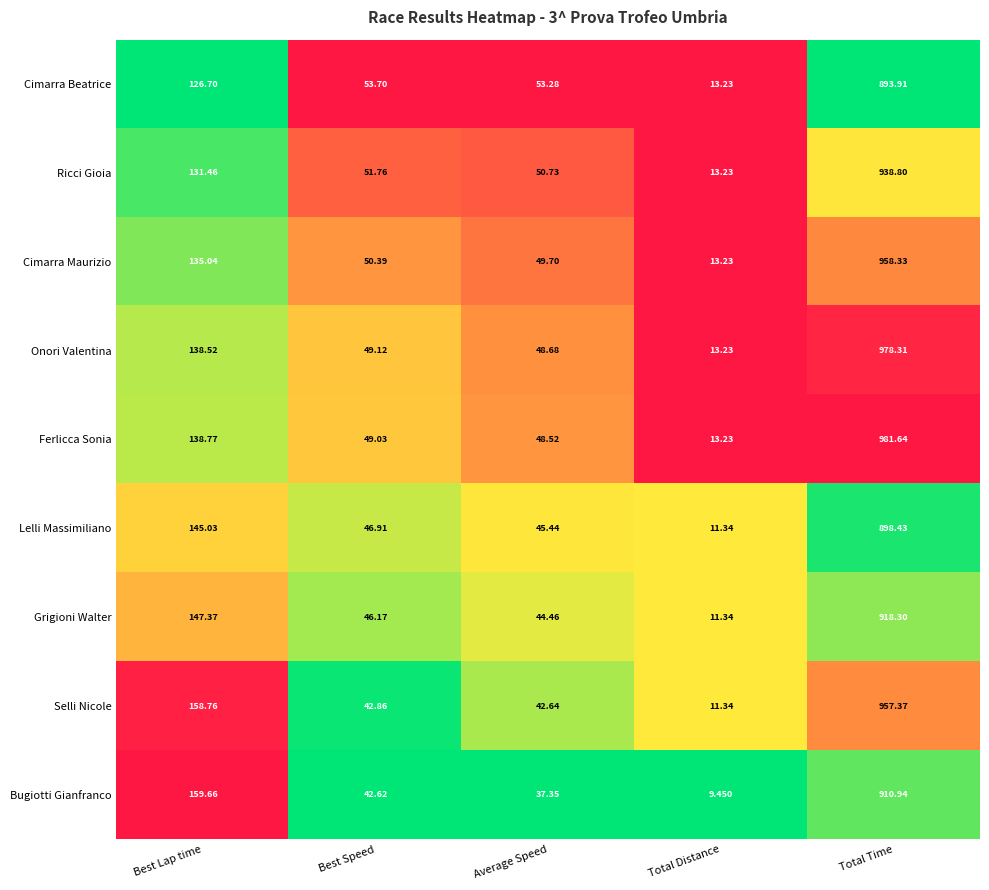

At which category does the chart reach its peak across all series?

Total Time